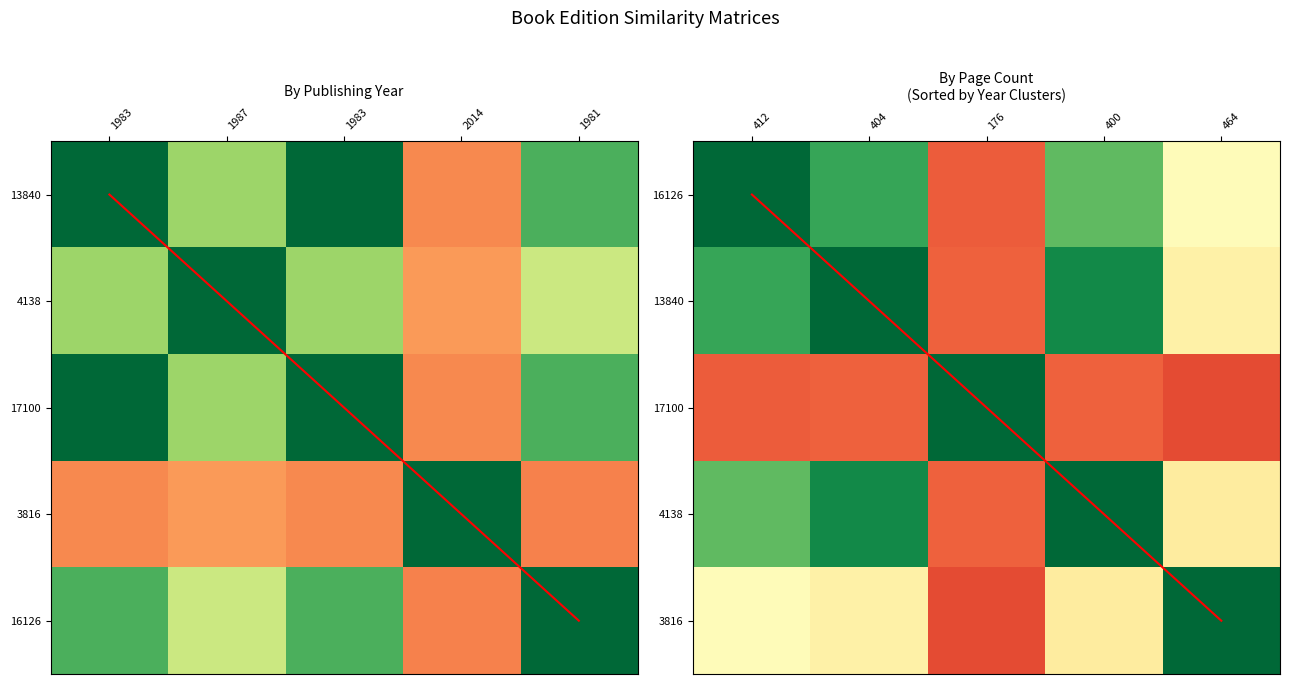

The 17100 series shows 0.2 at 464. True or false?

False